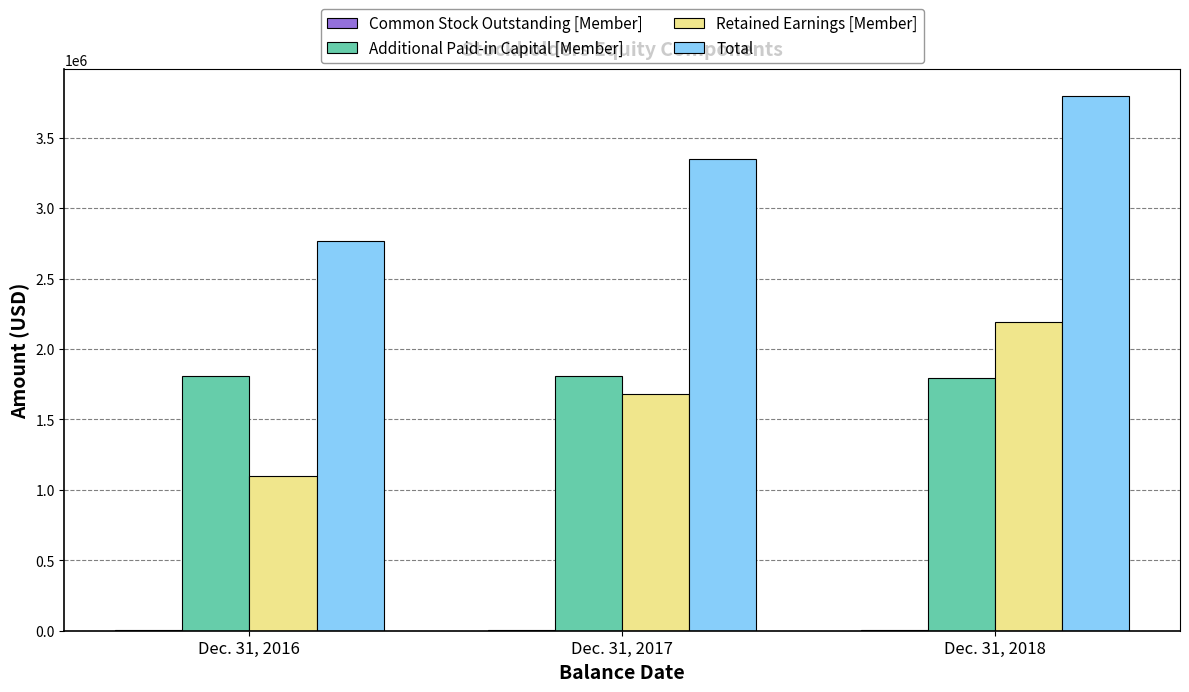

At which category is the sum across all series the highest?

Dec. 31, 2018